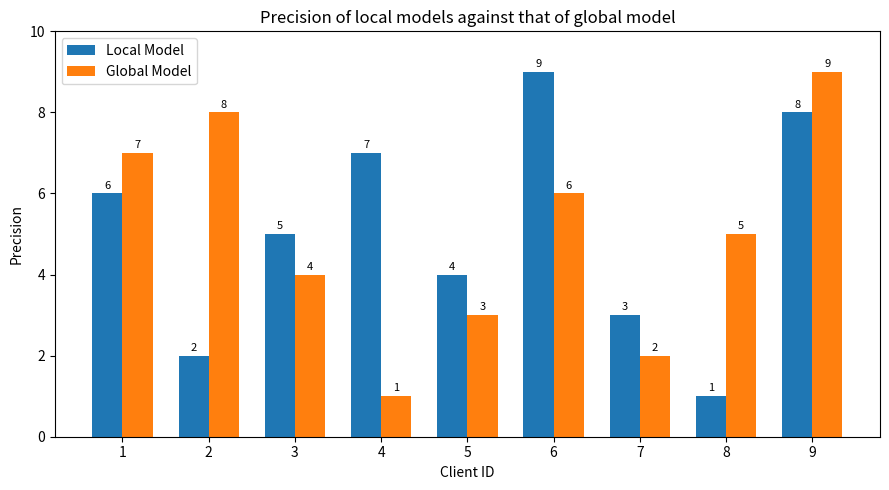

How many categories are shown in the chart?

9